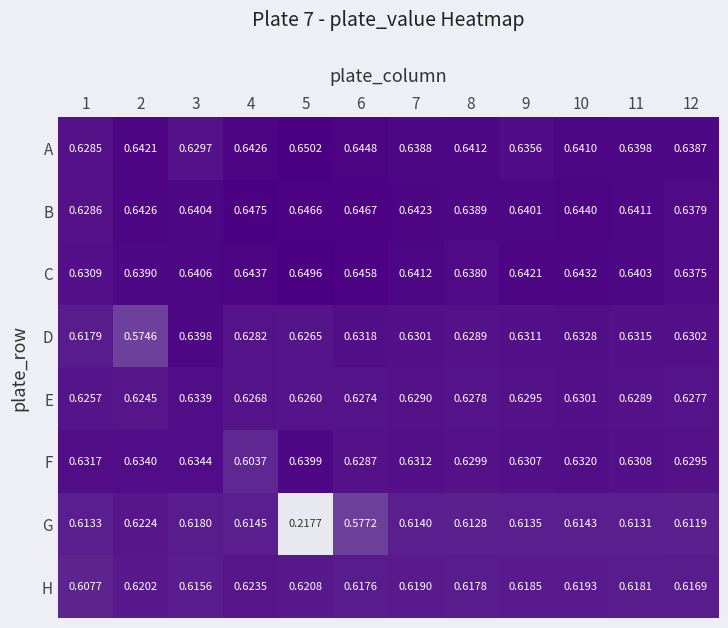

At how many categories does at least one series exceed 0?

12